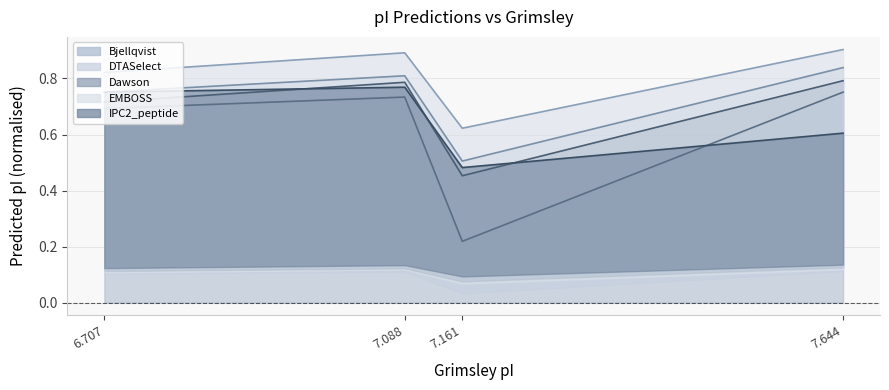

At which label is Bjellqvist closest to 0?

7.161